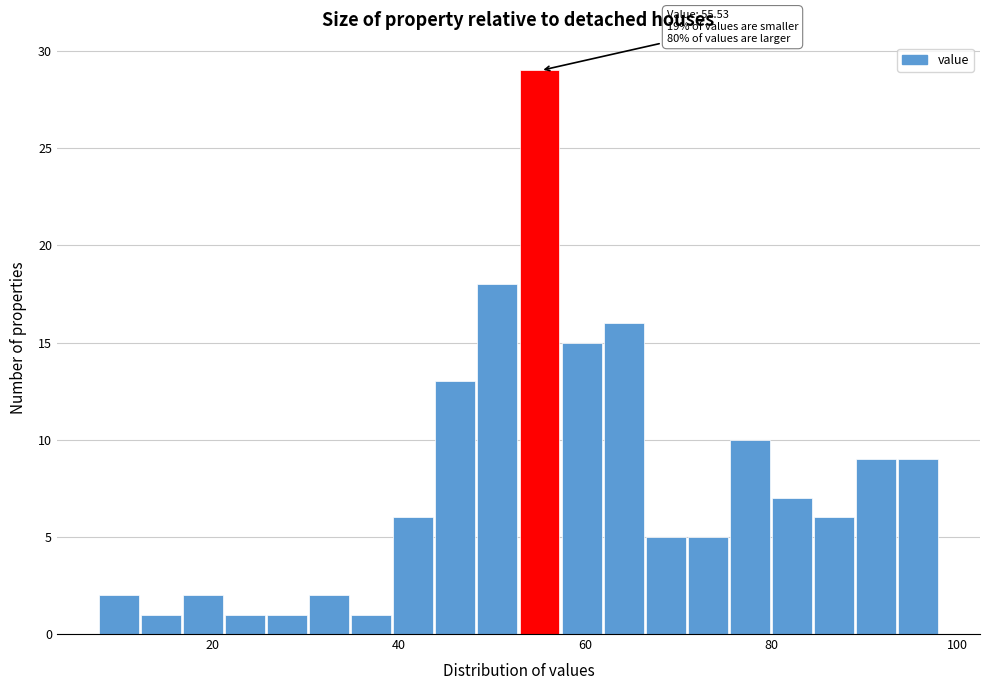

Around what value on the x-axis is the tallest bar? Give the approximate position of its centre, as read against the axis.

56